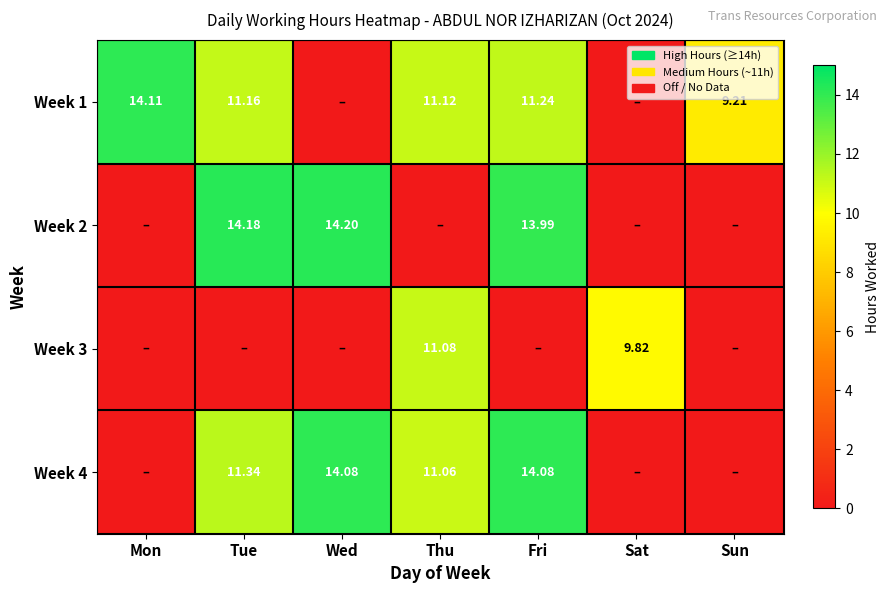

Is the value of Week 2 at Wed greater than the value of Week 4 at Tue?

Yes